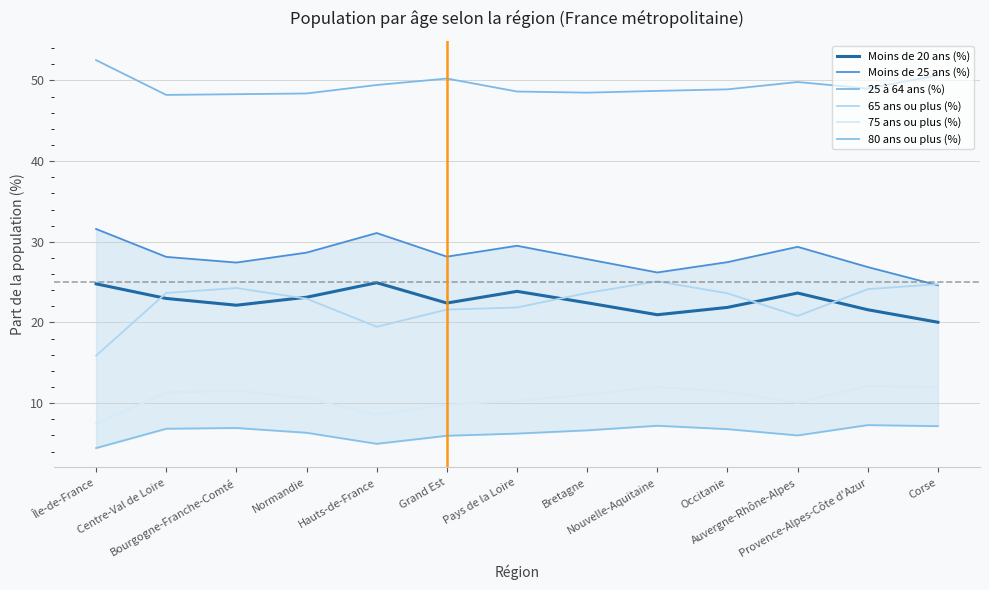

What is the total value across all series at Provence-Alpes-Côte d'Azur?

141.0